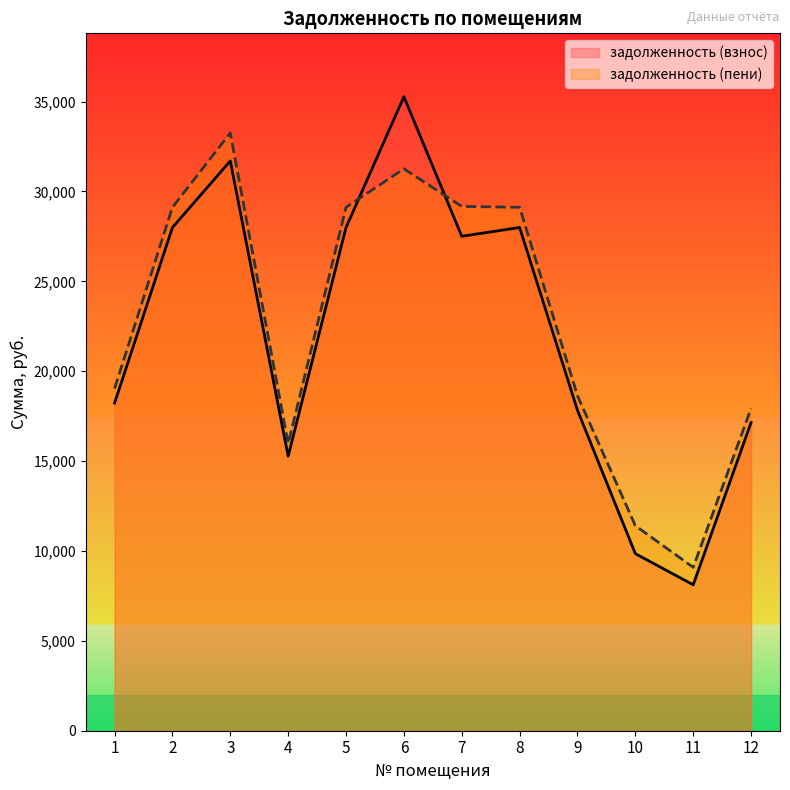

True or false: задолженность (пени) and задолженность (взнос) intersect in this chart.

True